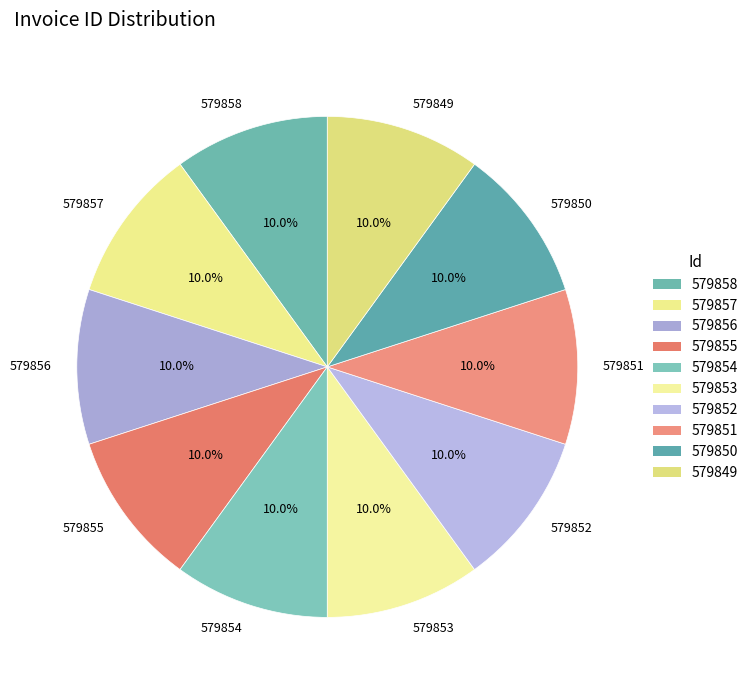

To the nearest percent, what percentage of the pie is 579850?

10%